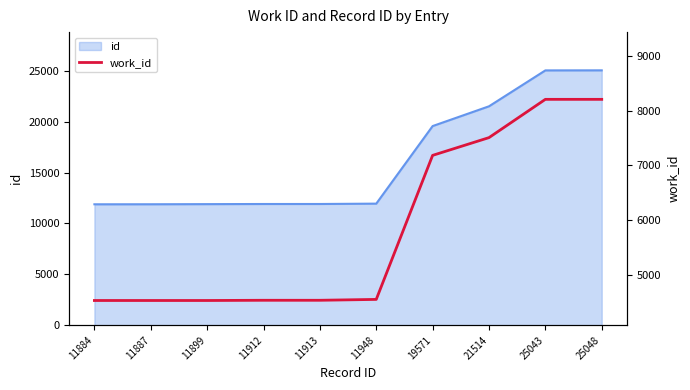

Does the chart have visible grid lines?

No